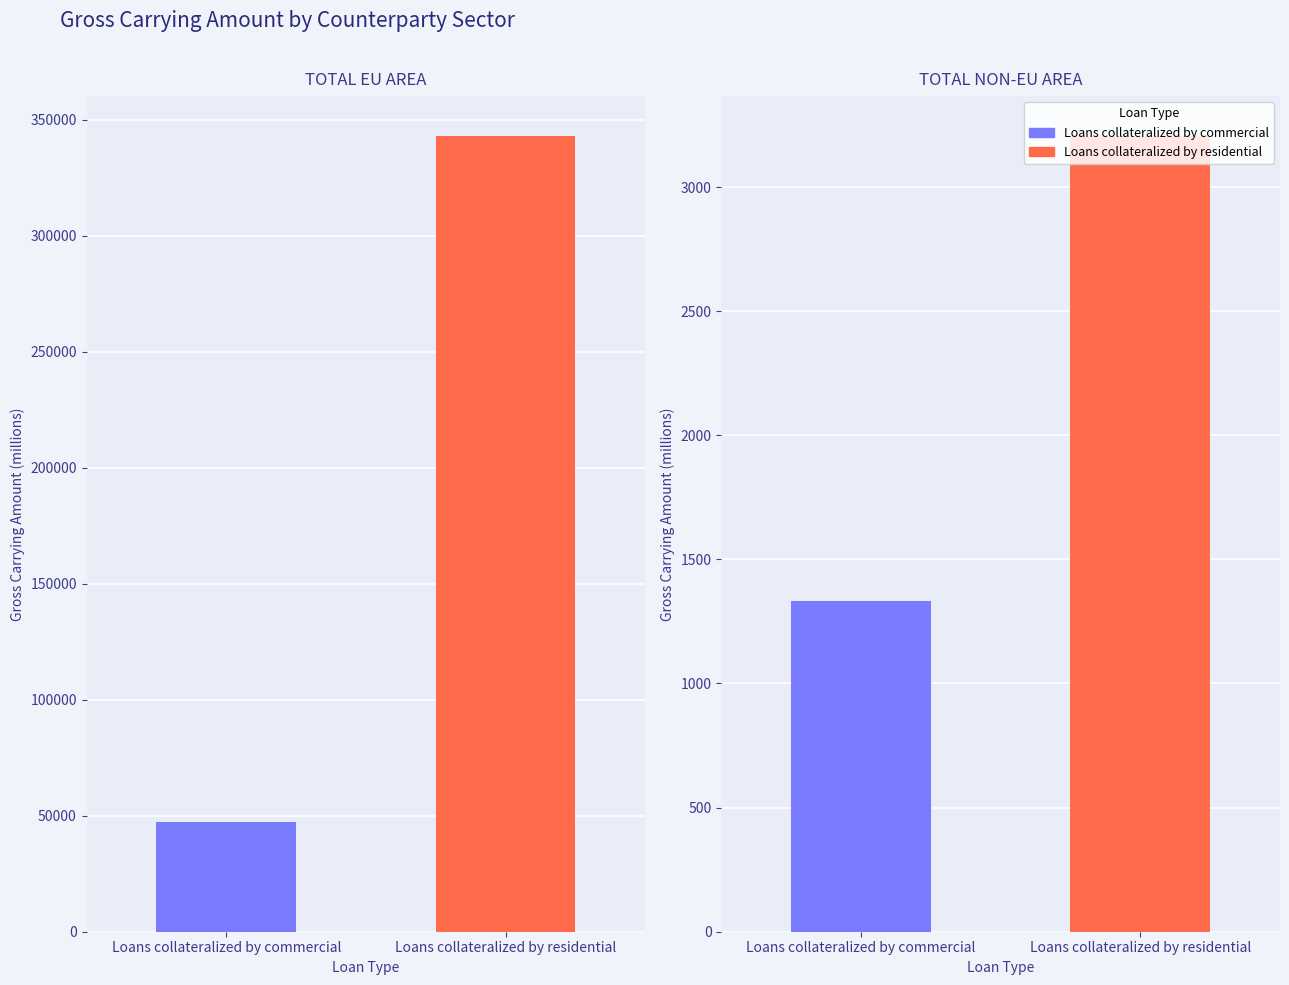

Rank the series at TOTAL NON-EU AREA from lowest to highest value.

Loans collateralized by commercial, Loans collateralized by residential